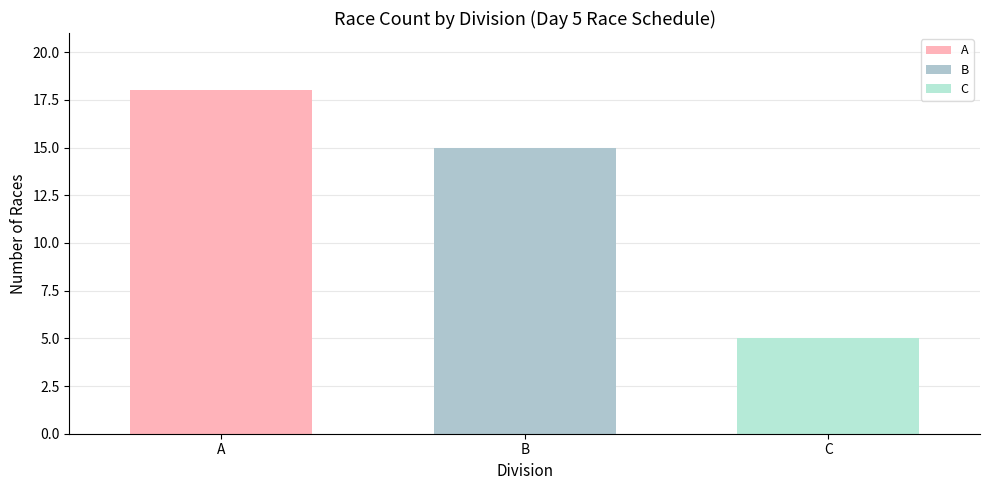

How many bars are there in total?

3